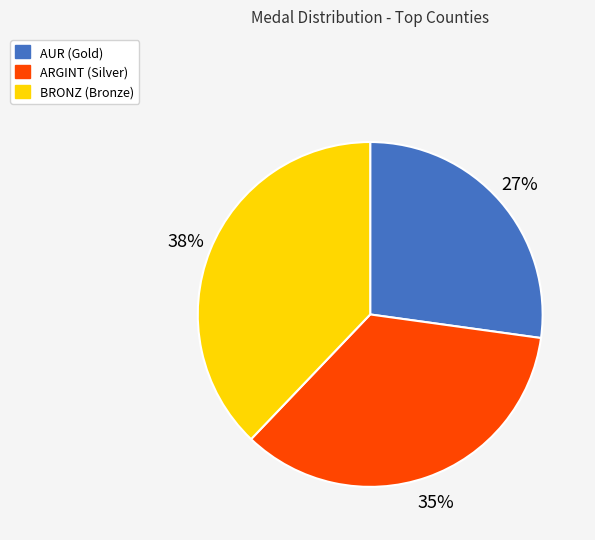

To the nearest percent, what is the average slice percentage?

33%